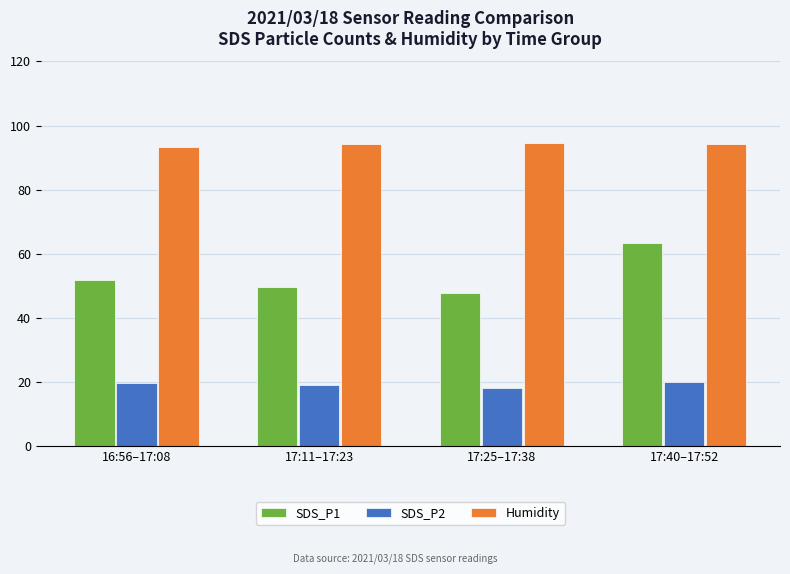

Between 17:25–17:38 and 17:40–17:52, which series saw the biggest shift?

SDS_P1